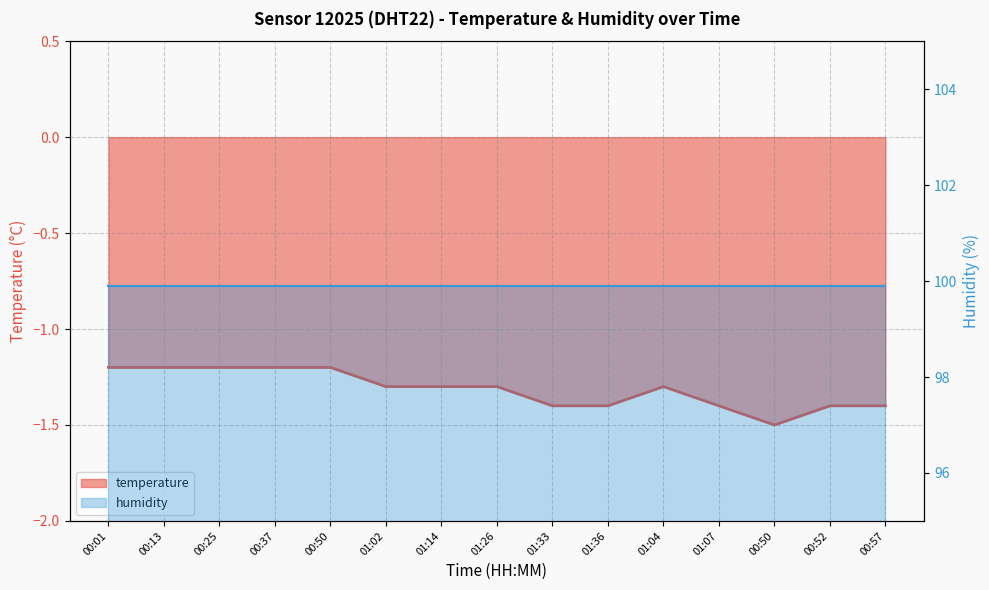

List the labels in order of value, smallest first.

00:50, 01:33, 01:36, 01:07, 00:52, 00:57, 01:02, 01:14, 01:26, 01:04, 00:01, 00:13, 00:25, 00:37, 00:50